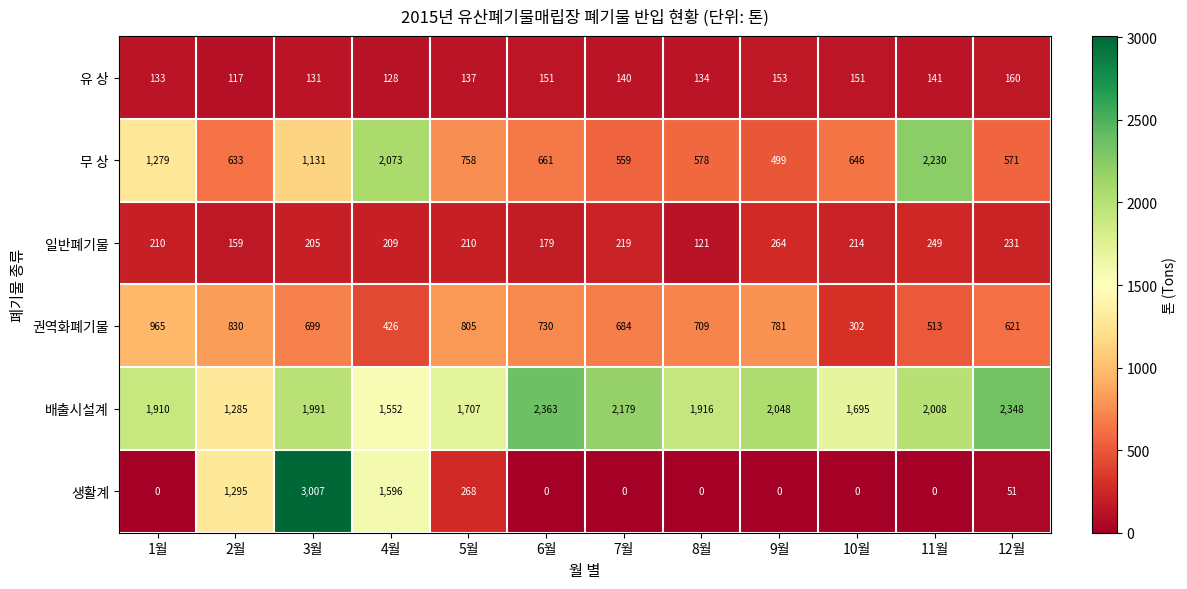

How many data points does each series have?

12